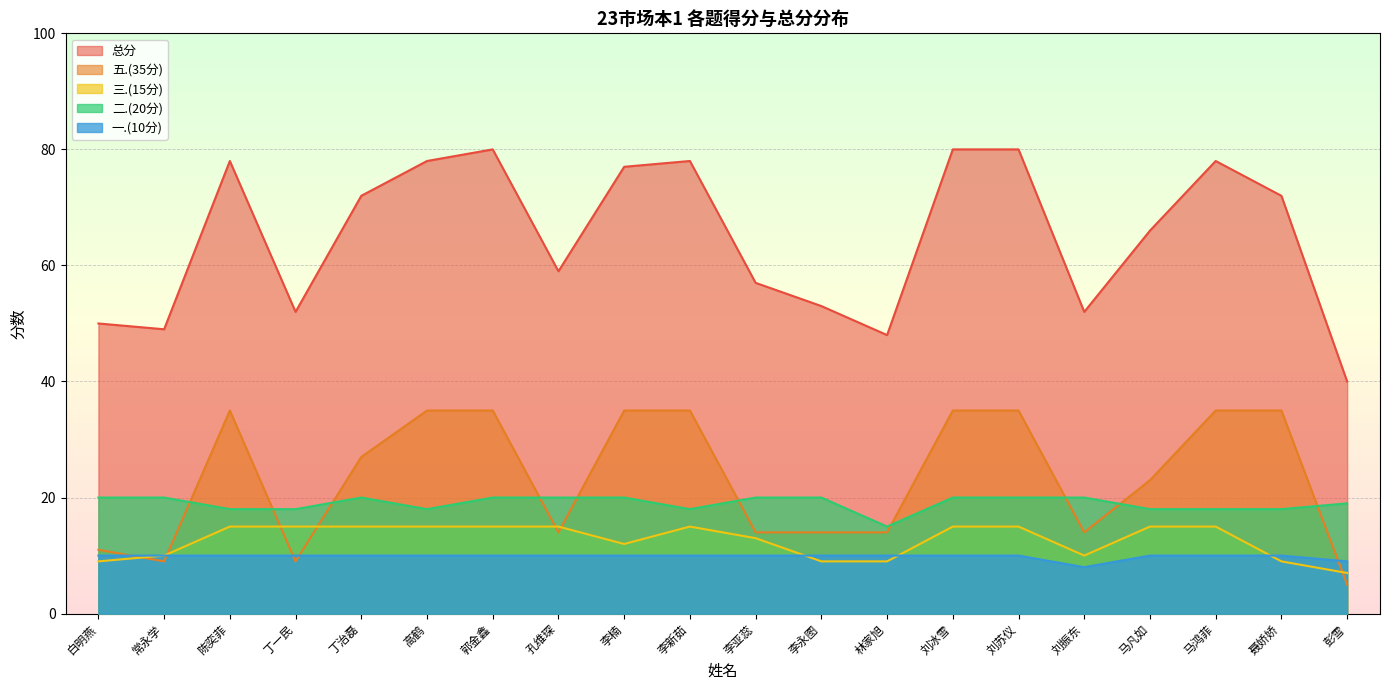

How many interior local peaks does the 三.(15分) series have?

1